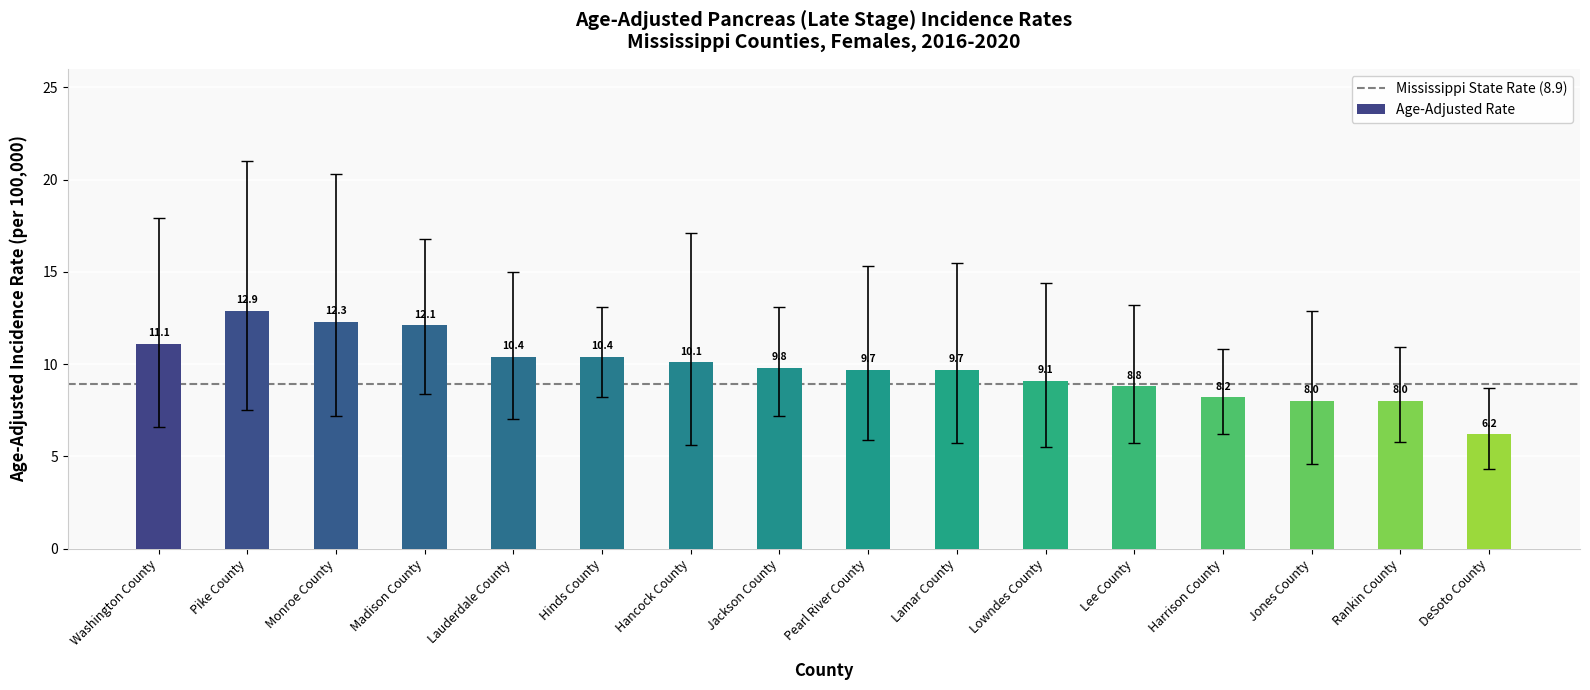

Where is the data nearest to the value 9?

Lowndes County